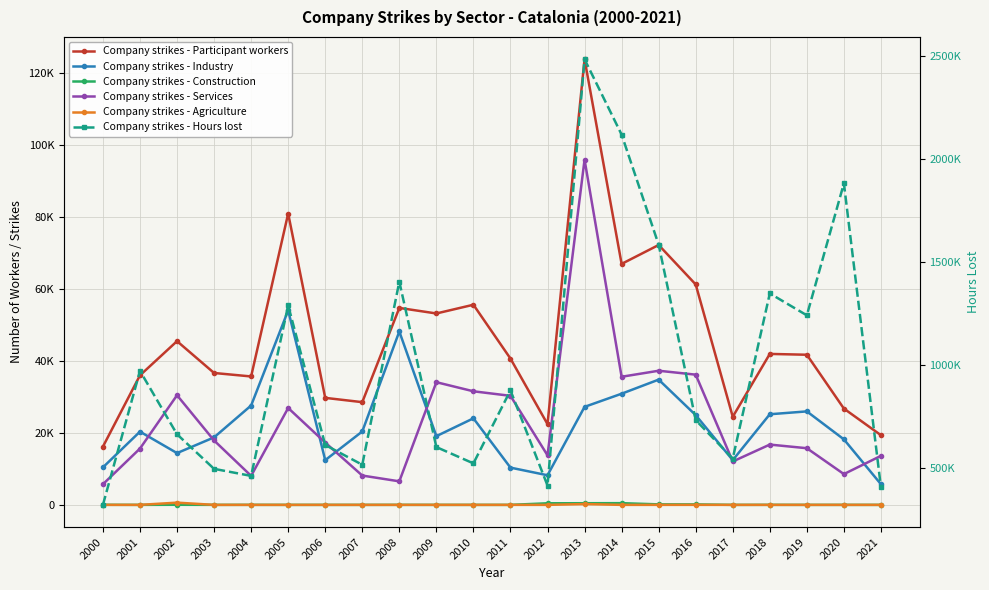

The value of Company strikes - Agriculture at 2014 is 0. True or false?

True